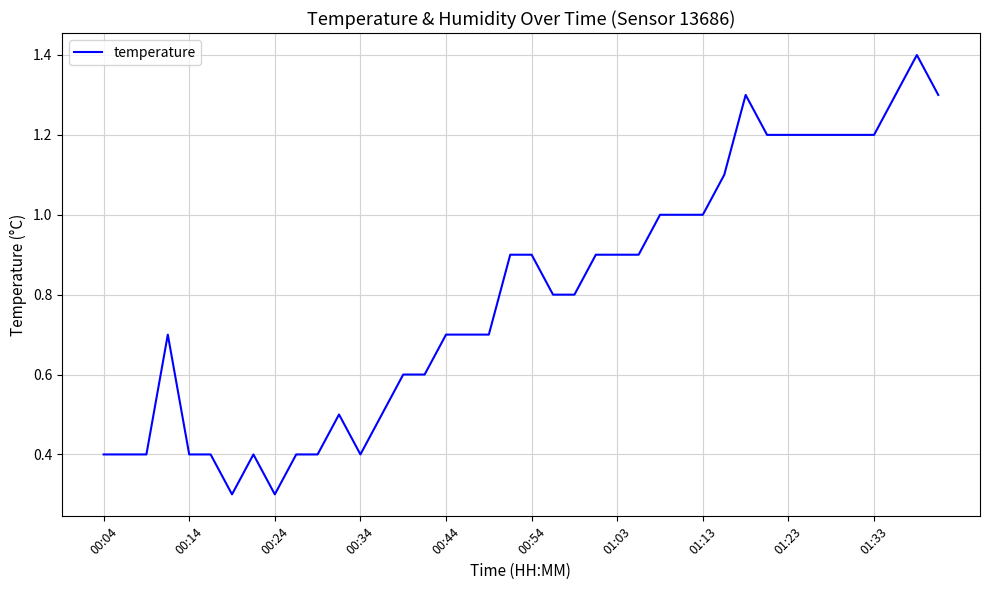

What is the minimum value shown in the chart?

0.3